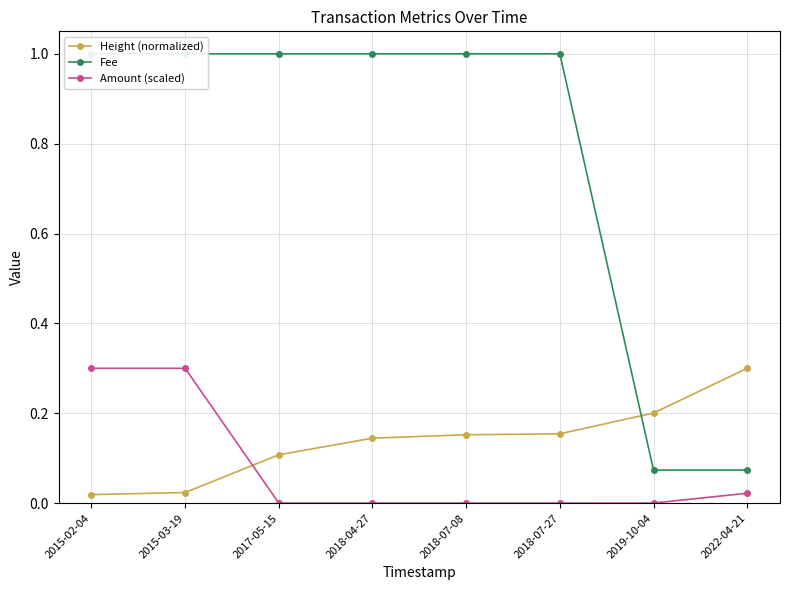

Where is Height (normalized) nearest to the value 0?

2015-02-04